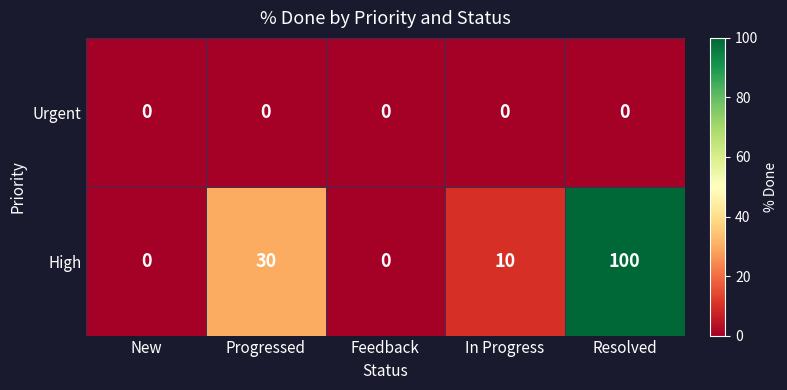

What is the difference between the highest and lowest values at Progressed?

30